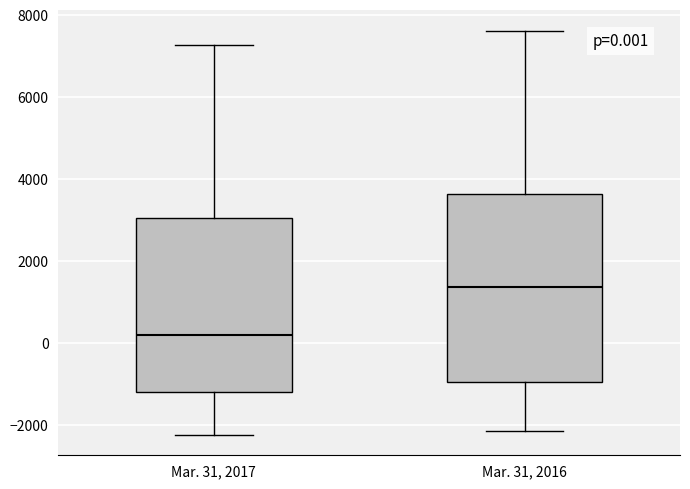

Which box is the tallest, from its lower edge to its upper edge?

Mar. 31, 2016